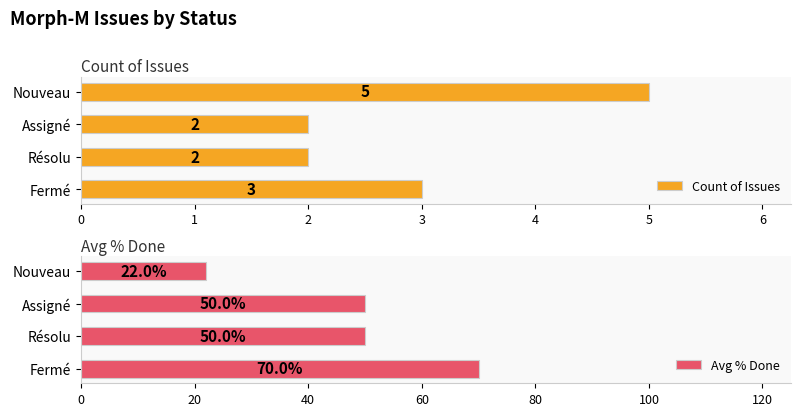

The Count of Issues series shows 3 at Fermé. True or false?

True